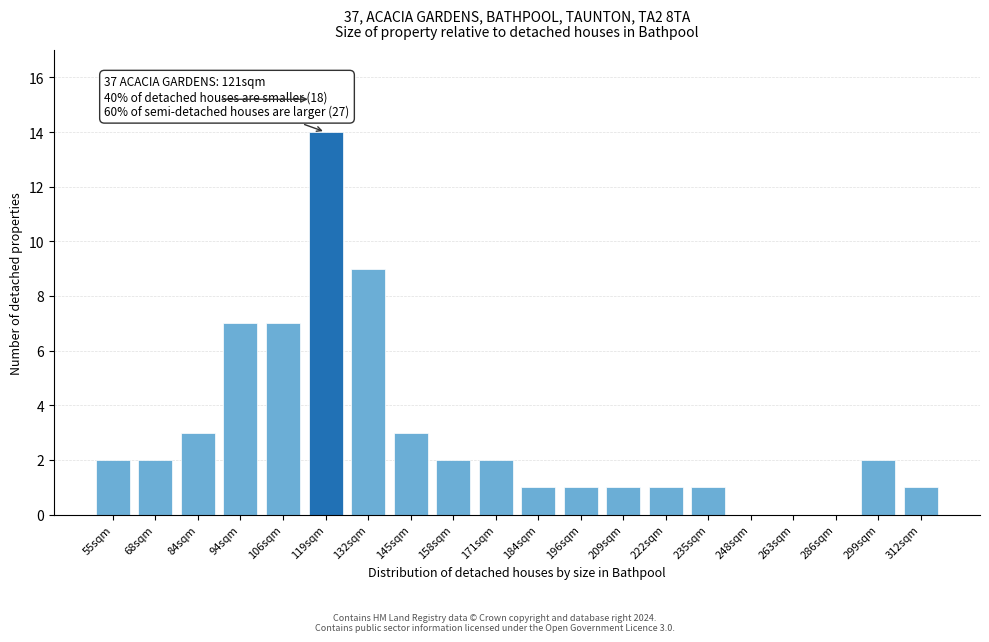

Reading left to right, transcribe all the data shown in this chart.

55sqm=2	68sqm=2	84sqm=3	94sqm=7	106sqm=7	119sqm=14	132sqm=9	145sqm=3	158sqm=2	171sqm=2	184sqm=1	196sqm=1	209sqm=1	222sqm=1	235sqm=1	248sqm=0	263sqm=0	286sqm=0	299sqm=2	312sqm=1